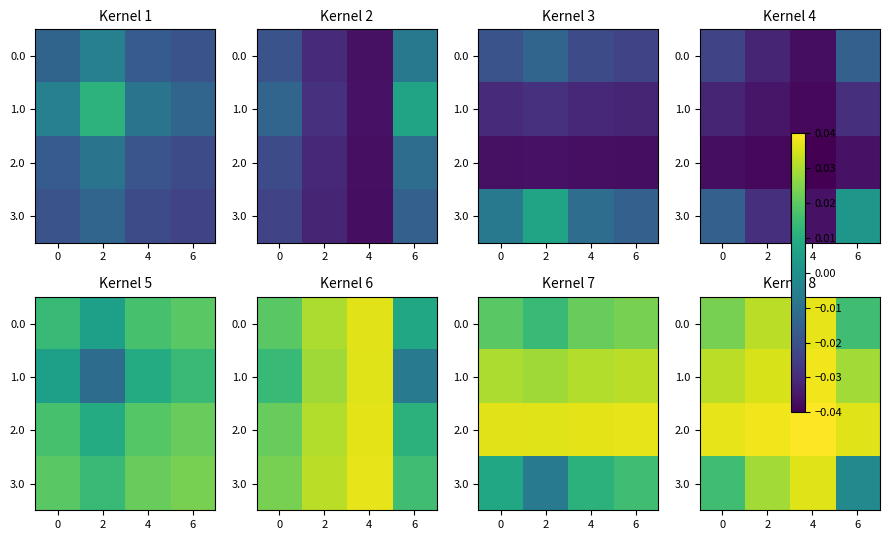

At which label is 1.0 closest to 0?

6